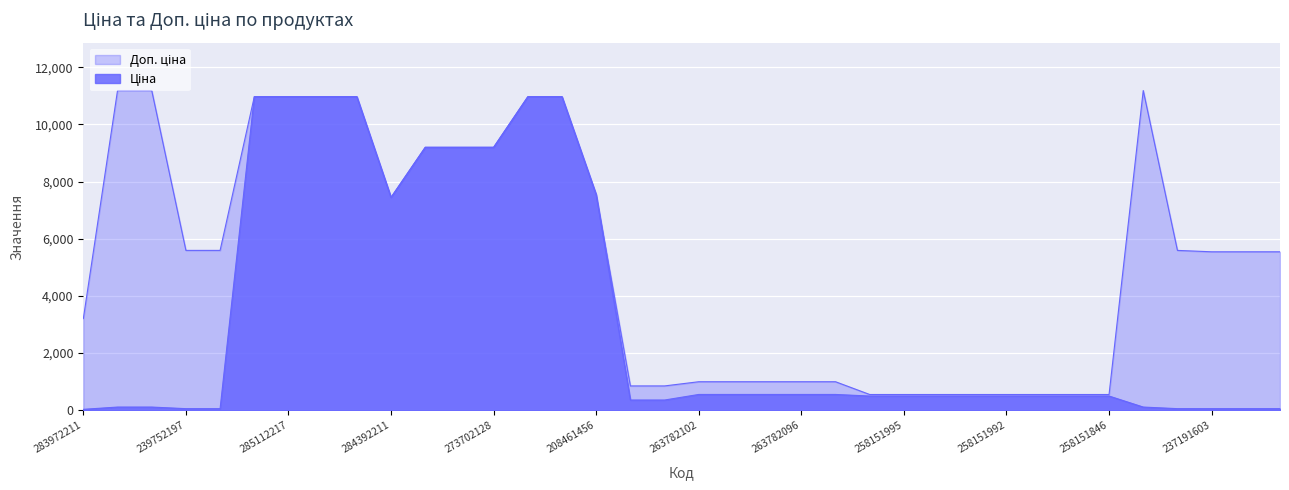

Between 16 and 33, which series saw the biggest shift?

Доп. ціна